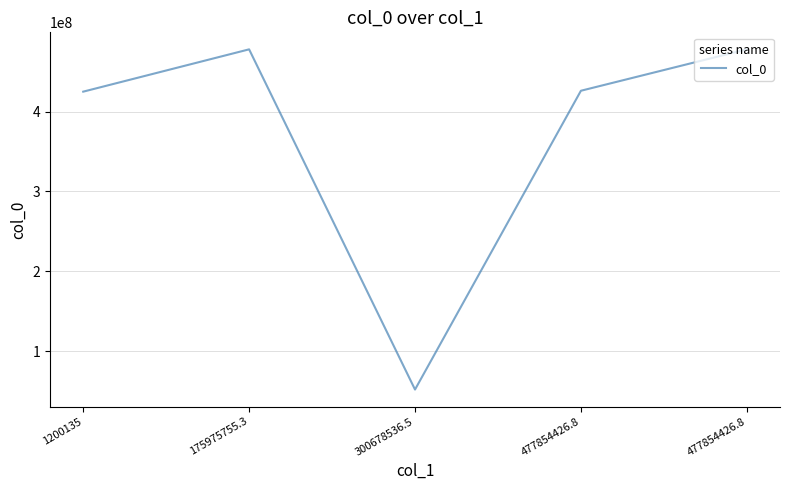

What is the change in value from 1200135 to 477854426.8?

+1136264.0